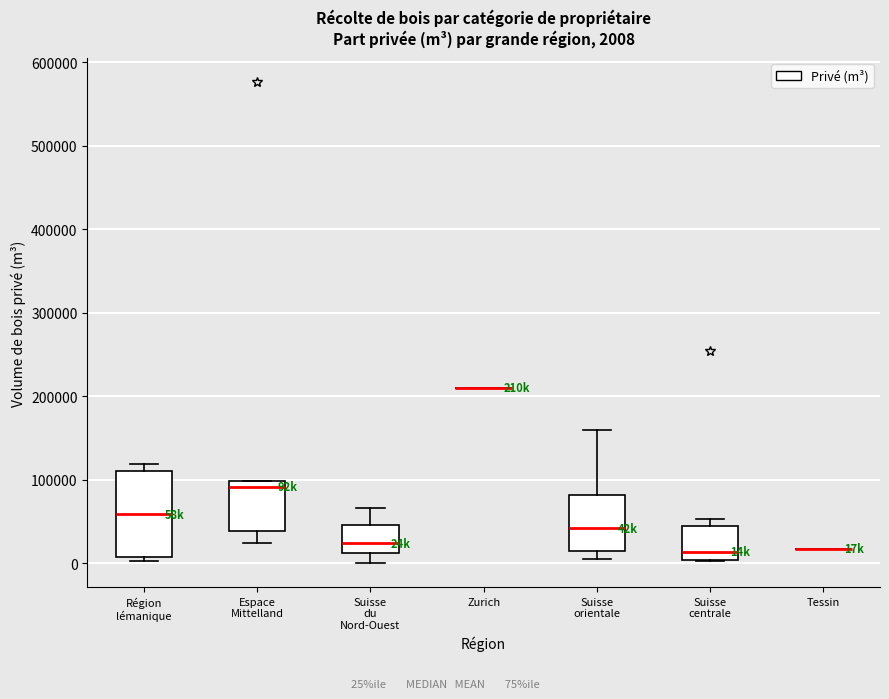

Which box is the tallest, from its lower edge to its upper edge?

Région lémanique